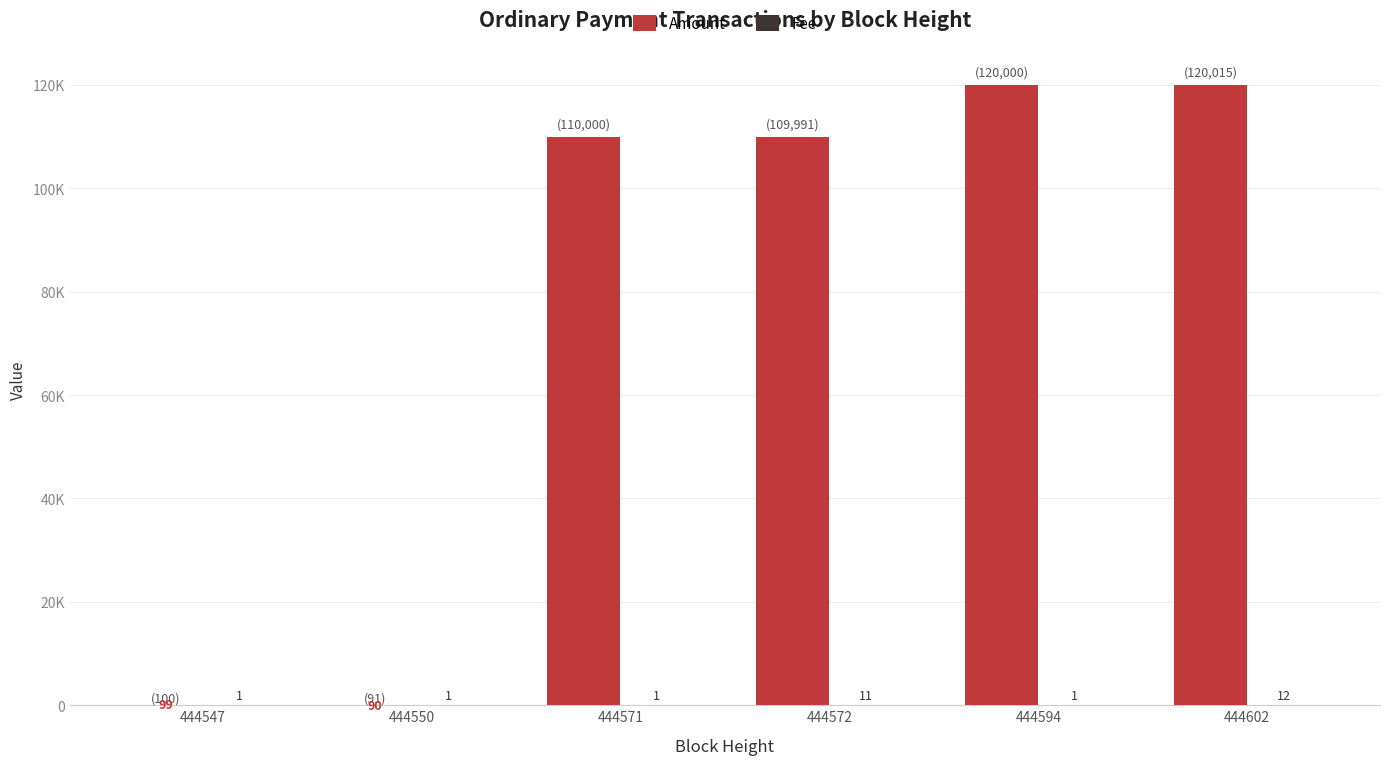

What is the spread (max minus min) of values at 444550?

89